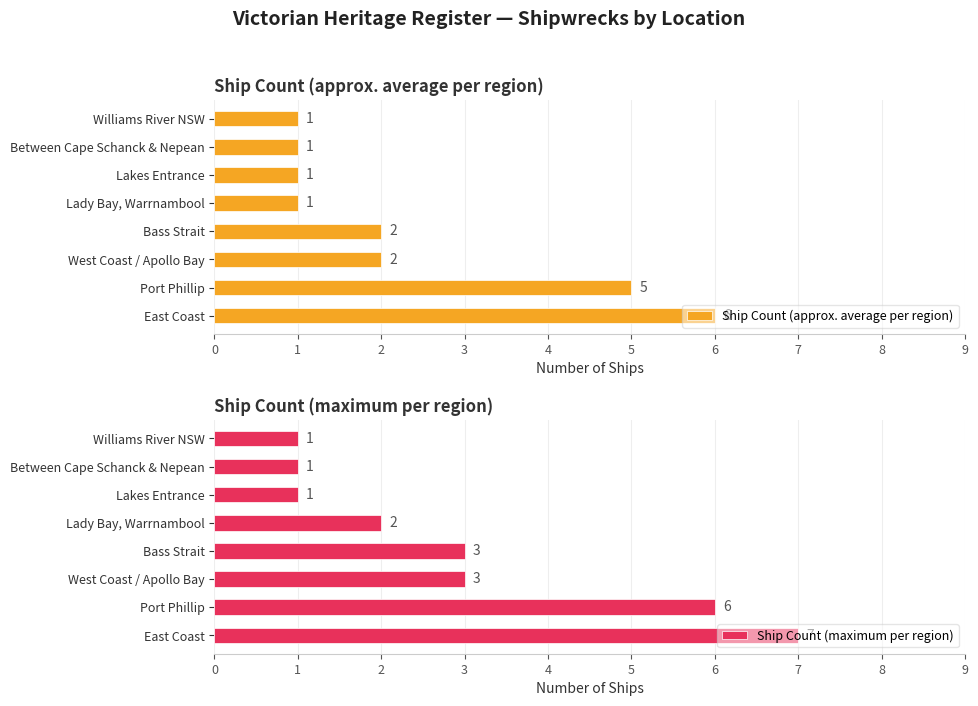

The Ship Count (approx. average per region) series shows 3 at West Coast / Apollo Bay. True or false?

False